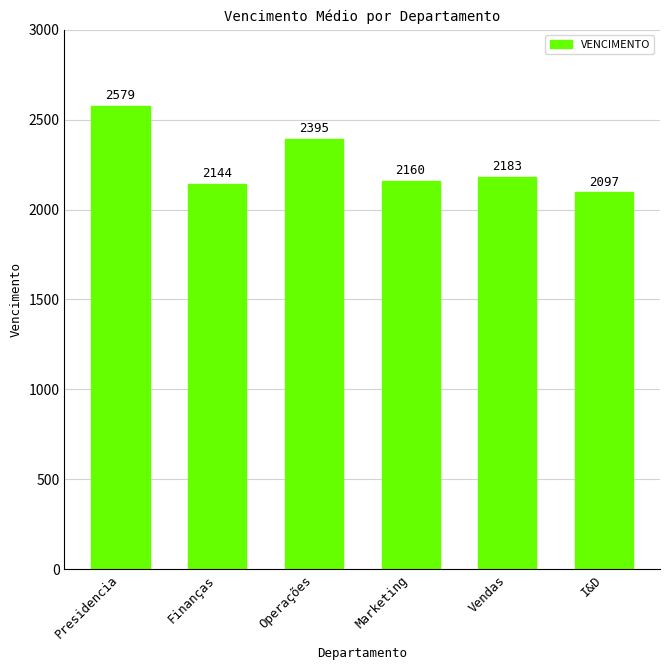

What is the sum of the values at Presidencia and I&D?

4676